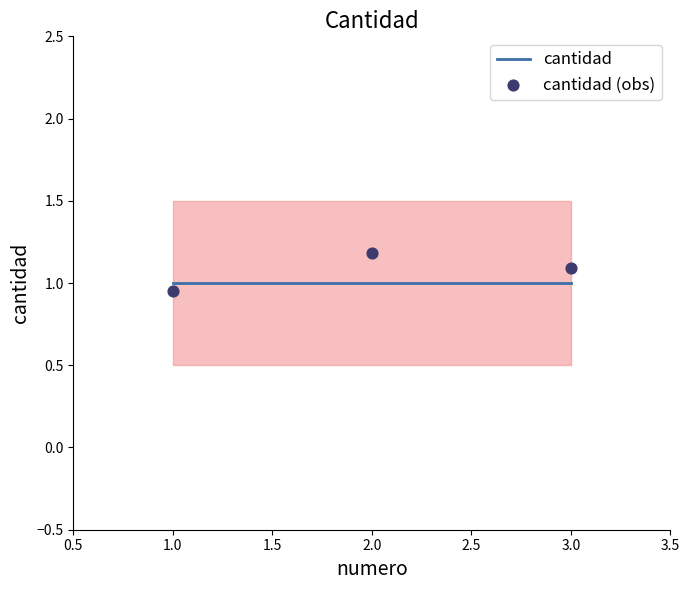

At how many categories does at least one series exceed 1?

2